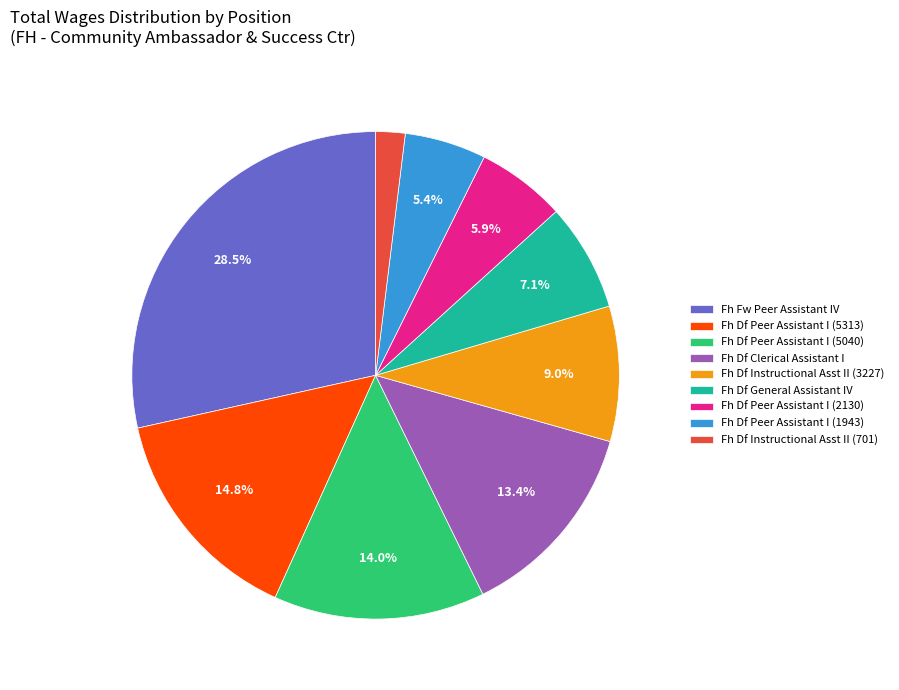

To the nearest percent, what portion does Fh Df Peer Assistant I (5040) represent?

14%